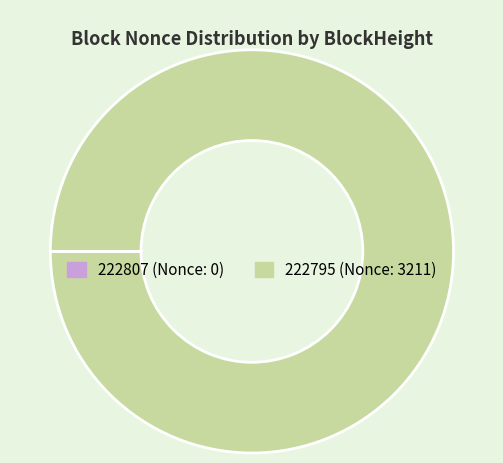

True or false: 222795 accounts for 100% of the total.

True